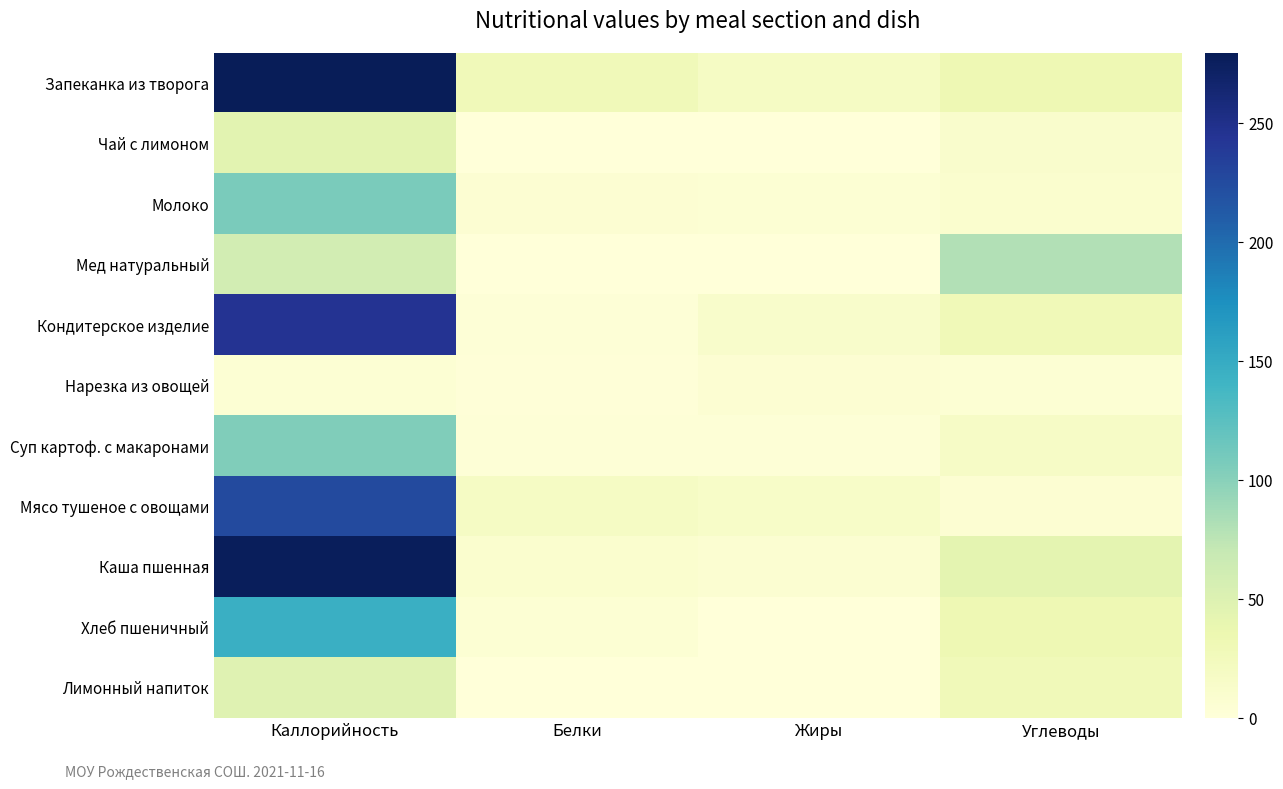

How many categories are shown in the chart?

4